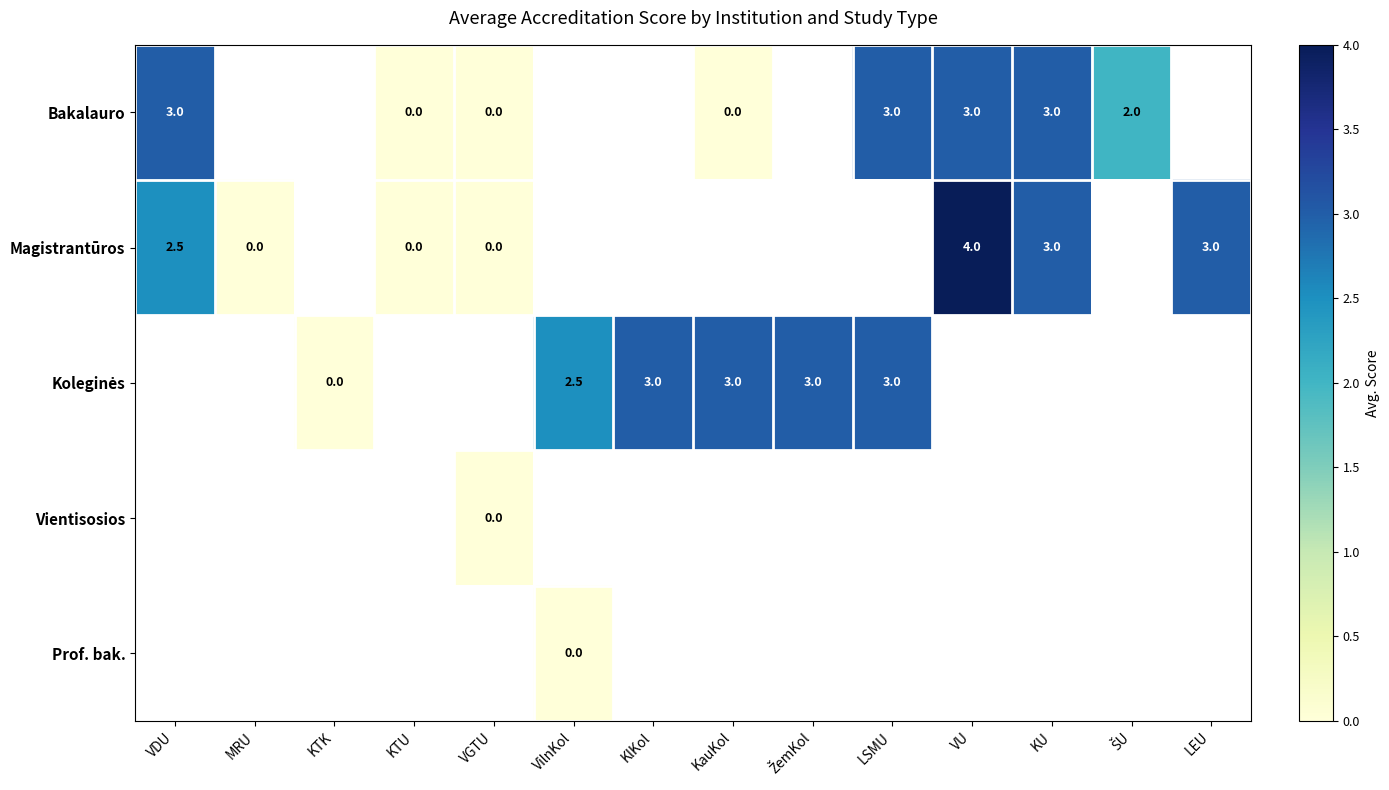

Is the value of Bakalauro at KauKol greater than the value of Magistrantūros at LEU?

No